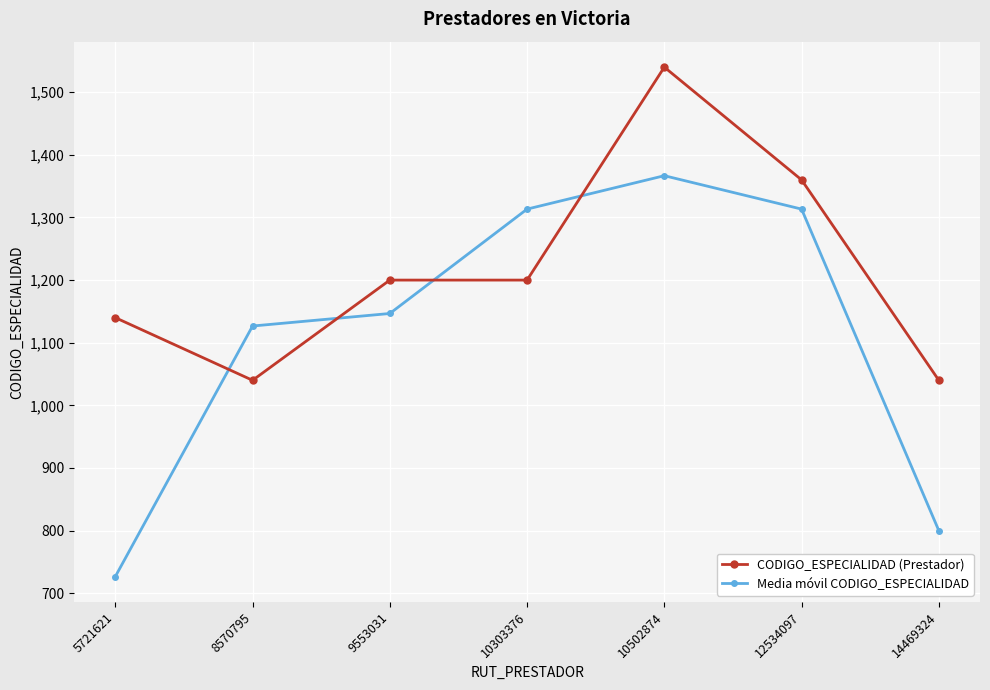

What is the sum of all CODIGO_ESPECIALIDAD (Prestador) values?

8520.0